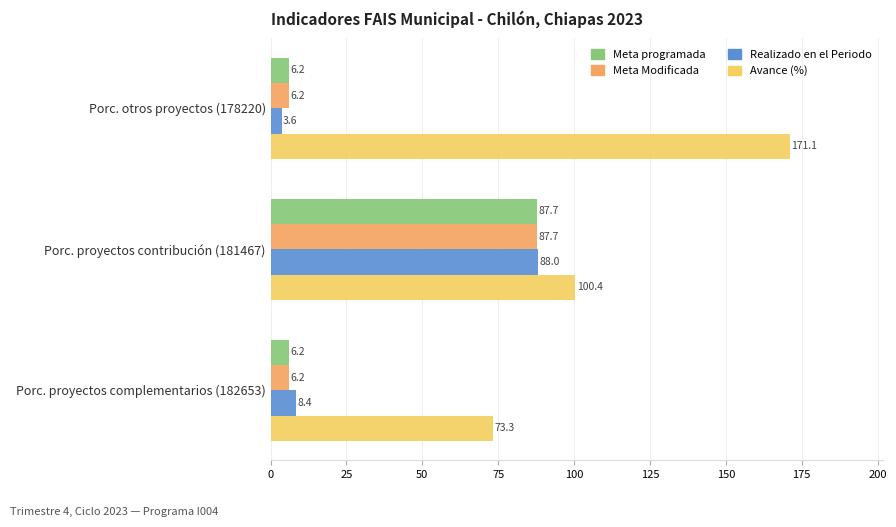

What is the spread (max minus min) of values at Porc. proyectos contribución (181467)?

12.7